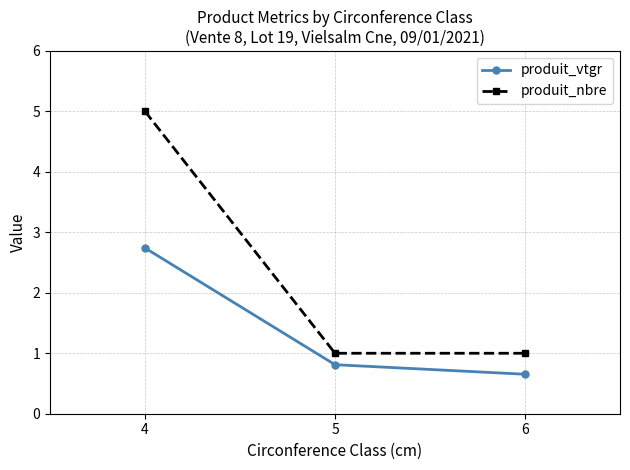

At which label is produit_vtgr closest to 1?

5